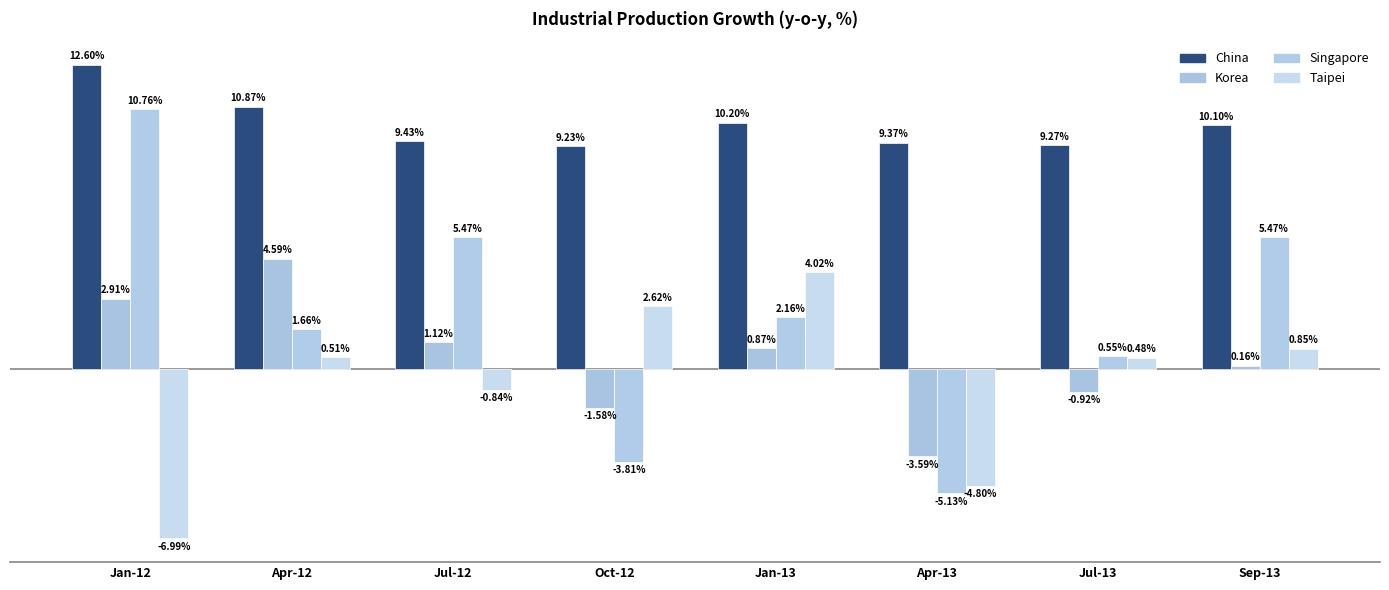

What is the difference between the Korea values at Jan-13 and Apr-12?

3.7